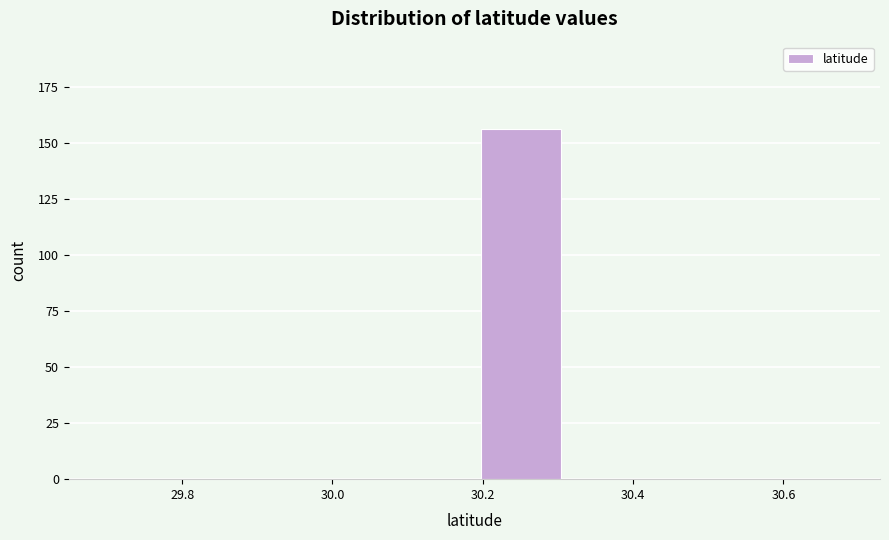

What is the height of the bar covering 30.18 to 30.32 on the x-axis? Neither the bar edges nor the heights are printed on the chart, so give them approximately, as read against the axes.

155